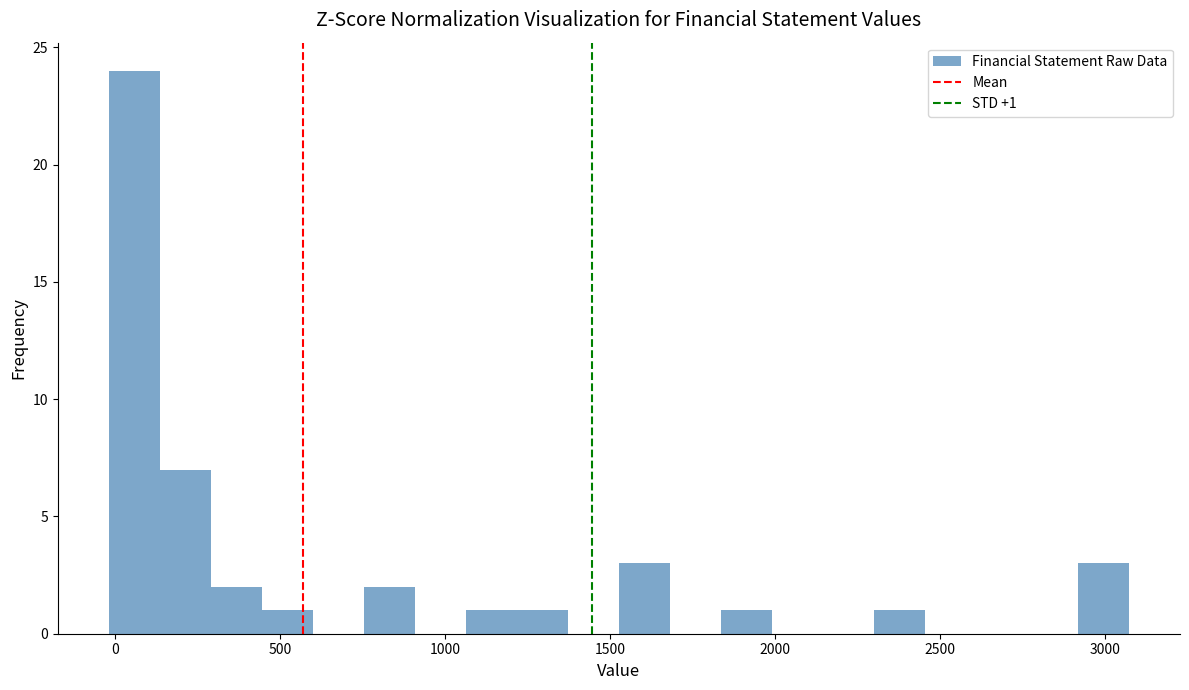

Around what value on the x-axis is the tallest bar? Give the approximate position of its centre, as read against the axis.

50